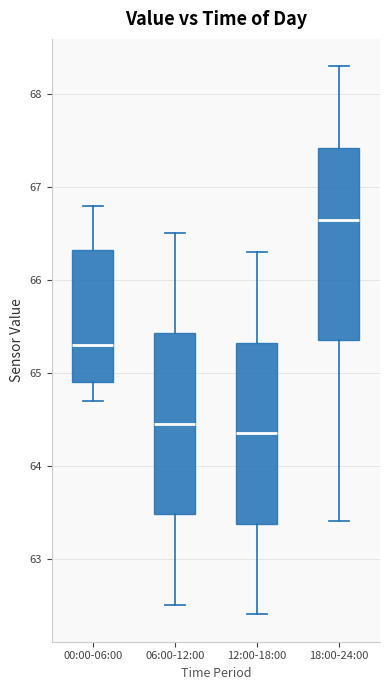

Where does the median line of the box for 12:00-18:00 sit on the y-axis? The values are not printed on the chart, so give them approximately, as read against the axis.

64.4